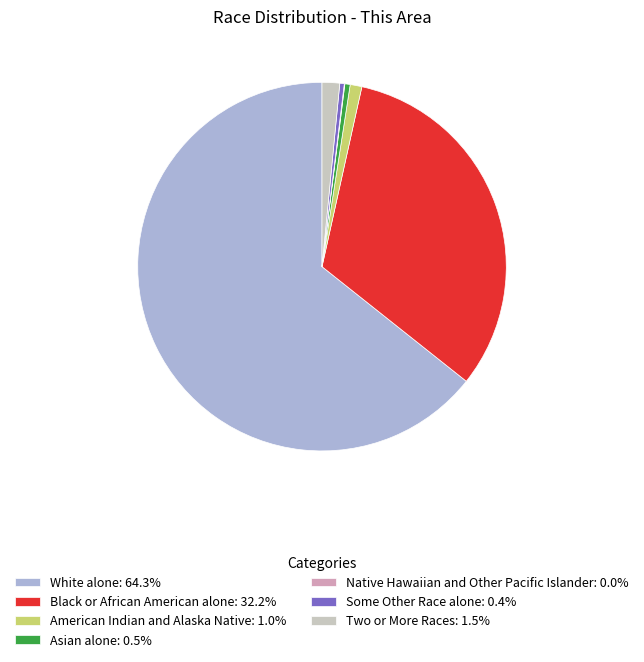

Does any single category account for the majority?

Yes